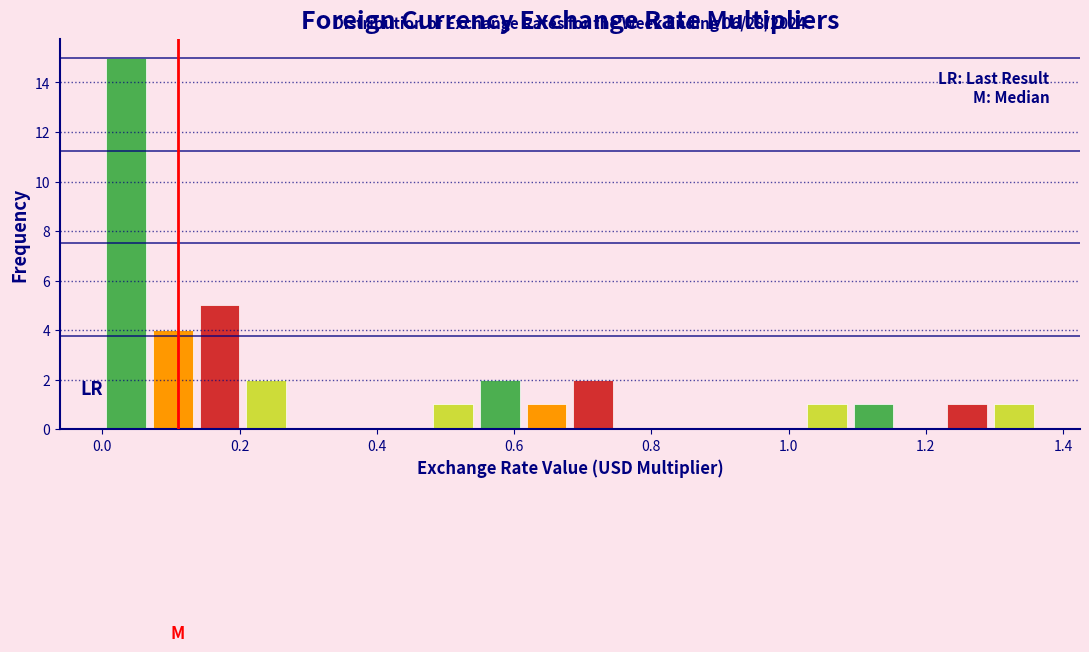

Around what value on the x-axis is the tallest bar? Give the approximate position of its centre, as read against the axis.

0.04